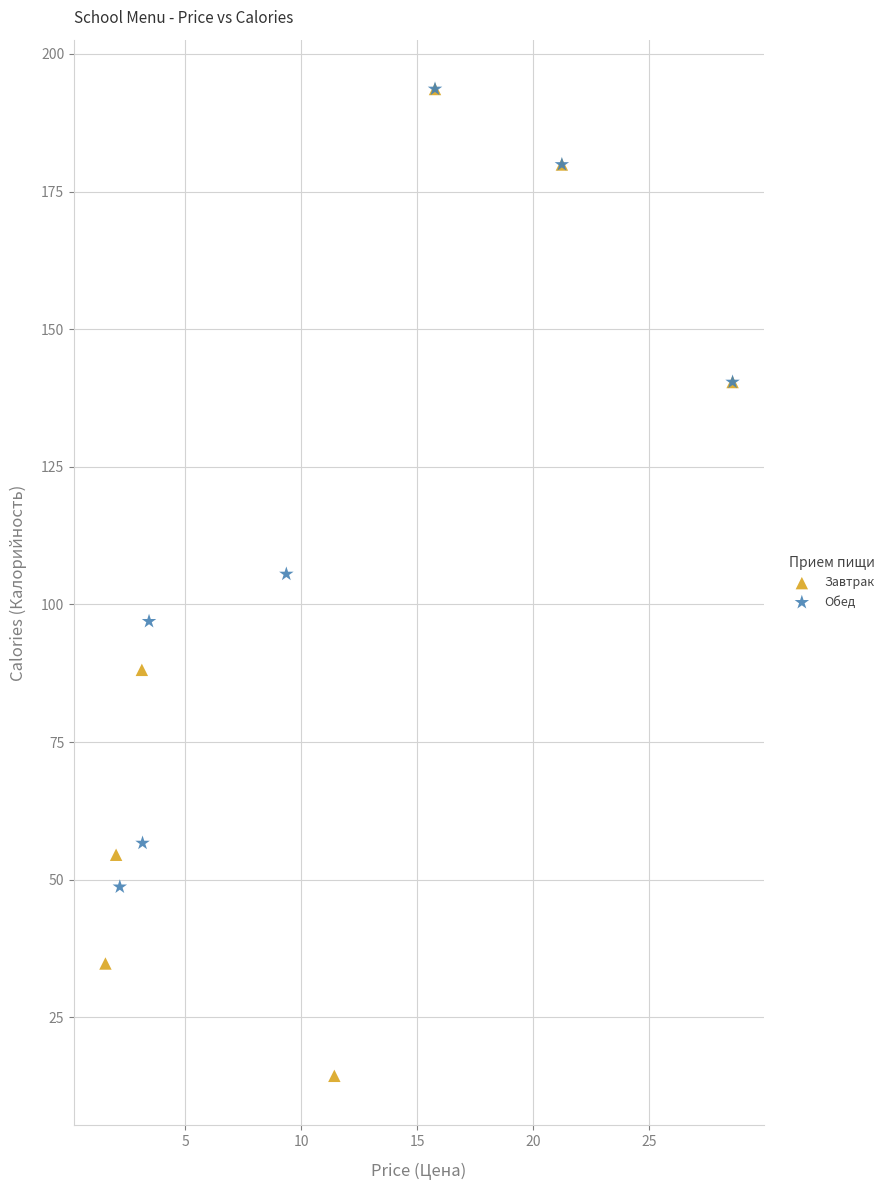

Which series reaches the minimum Y coordinate?

Завтрак